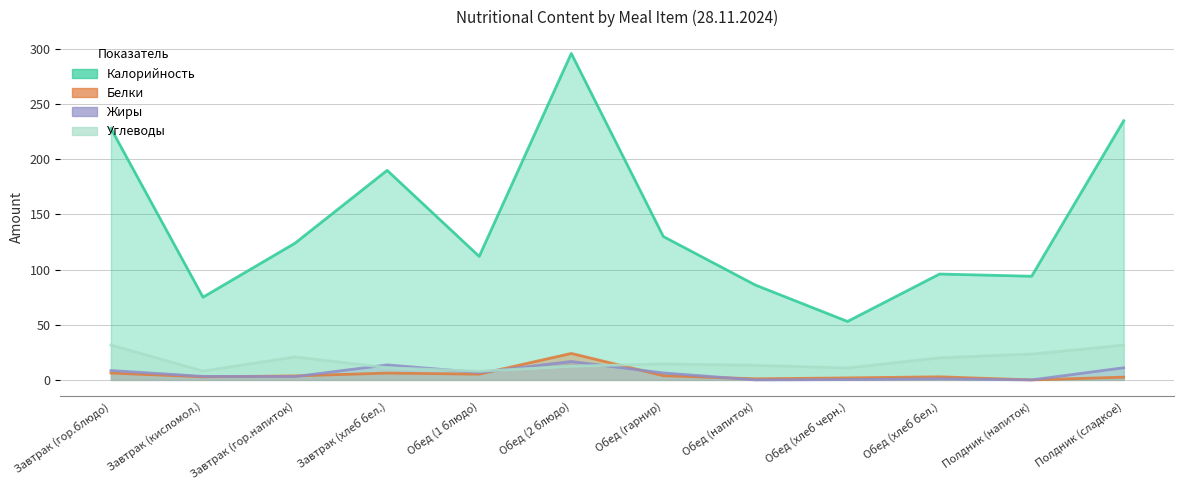

How many times do Белки and Жиры cross each other?

5